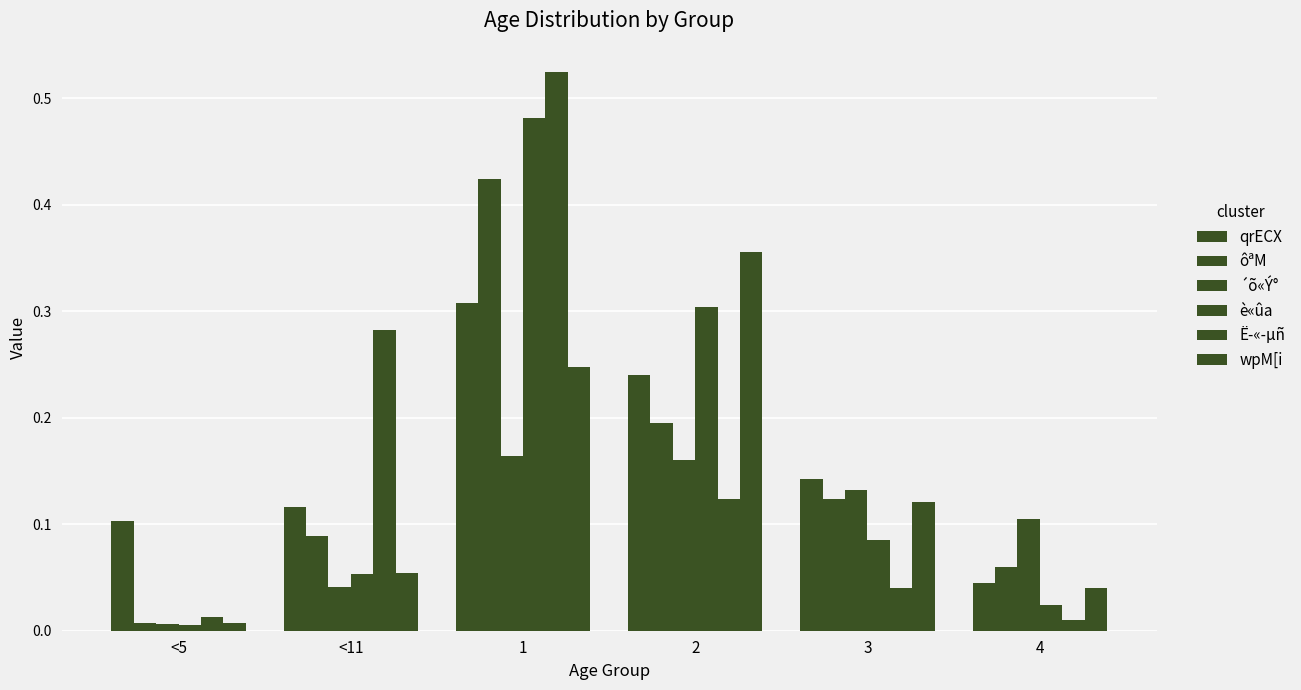

Which label corresponds to the largest value in the chart?

1